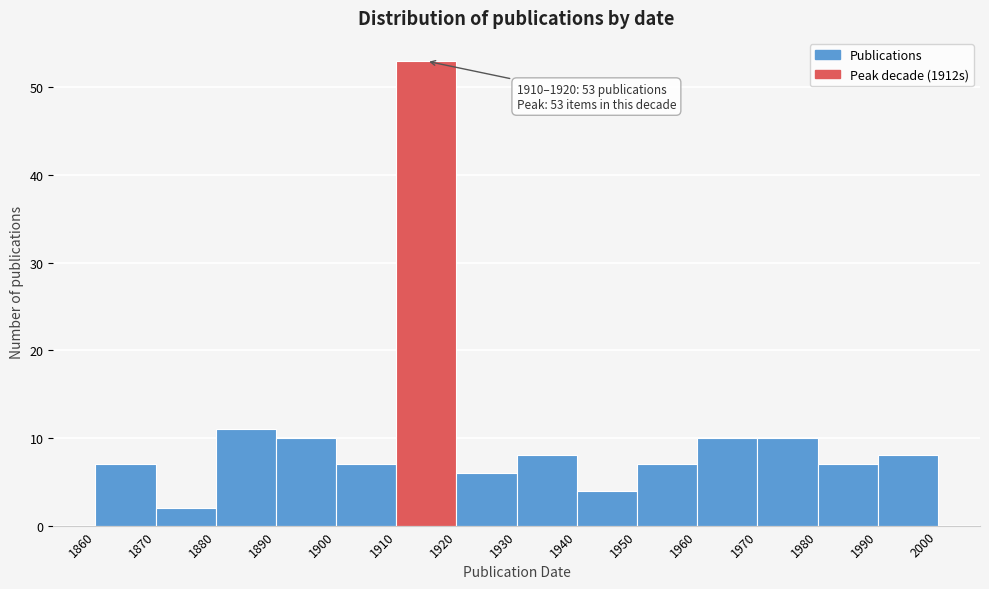

Over which range of the x-axis is the bar tallest?

1910 to 1920